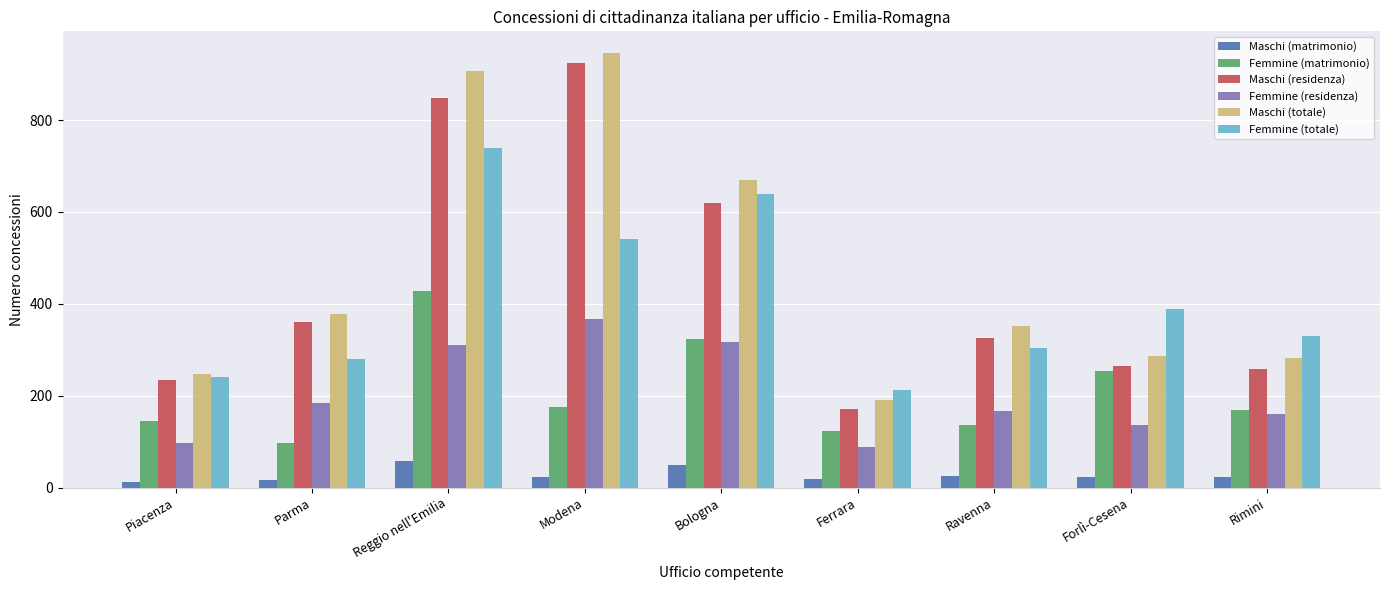

List the series in order of their peak value, highest first.

Maschi (totale), Maschi (residenza), Femmine (totale), Femmine (matrimonio), Femmine (residenza), Maschi (matrimonio)